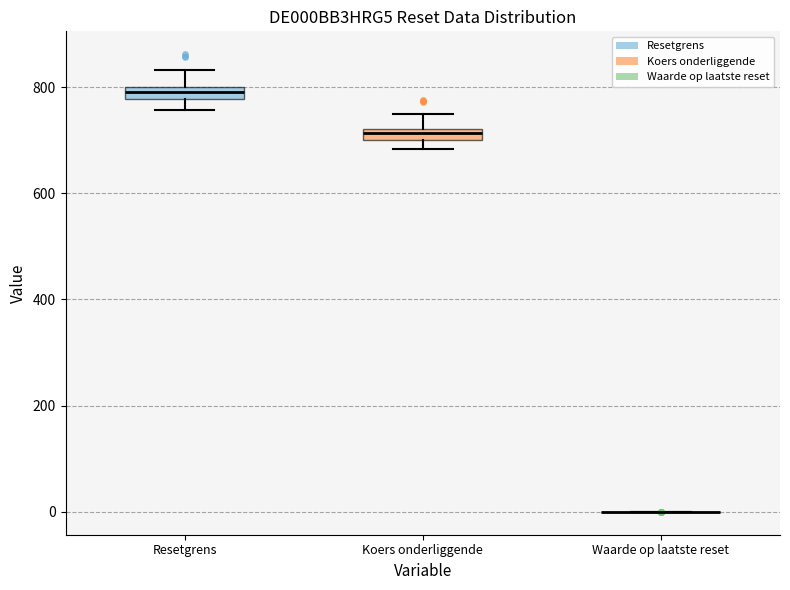

Where does the upper whisker of the box for Koers onderliggende end on the y-axis? The values are not printed on the chart, so give them approximately, as read against the axis.

760